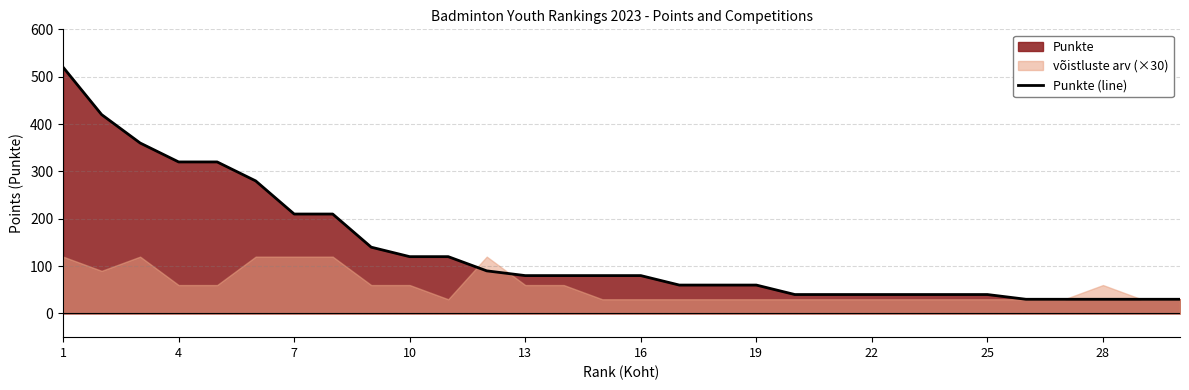

What is the value of the 25th point from the left?

40